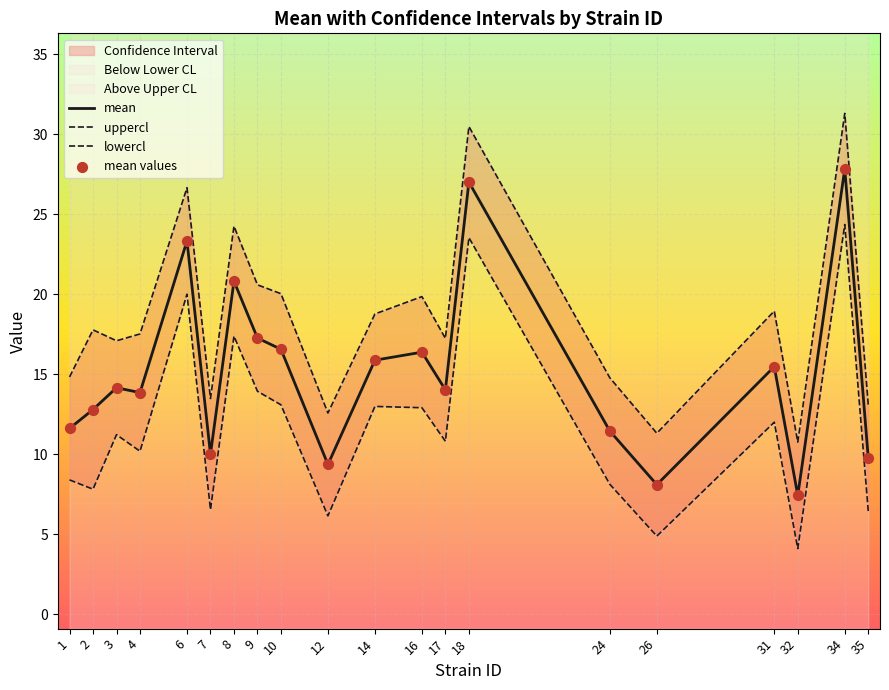

Which series has the widest spread of Y values?

uppercl